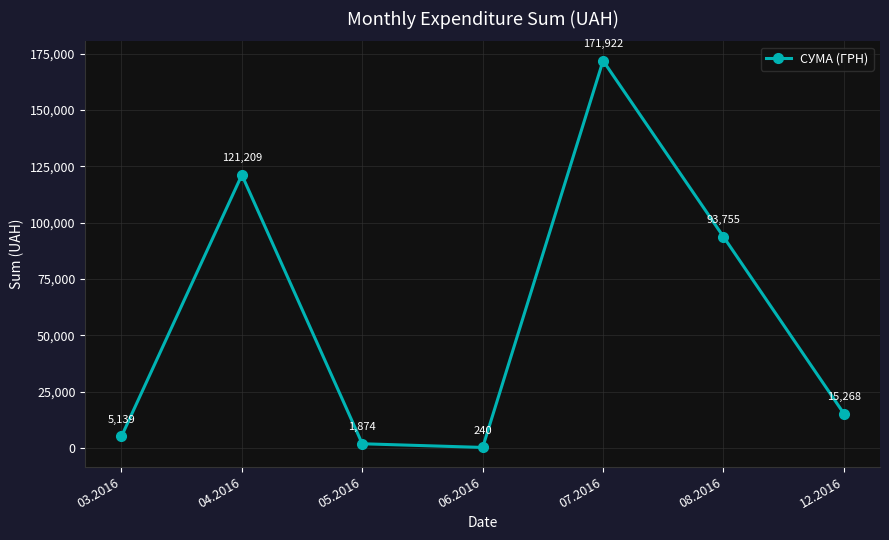

The chart shows a value of 171921.6 at 07.2016. True or false?

True